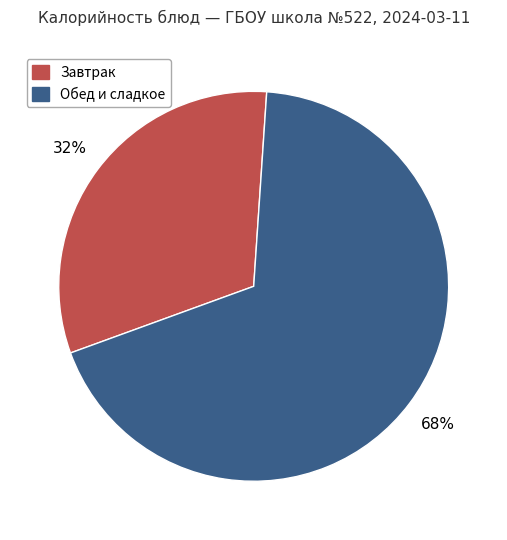

Is there any slice that represents more than half of the pie?

Yes